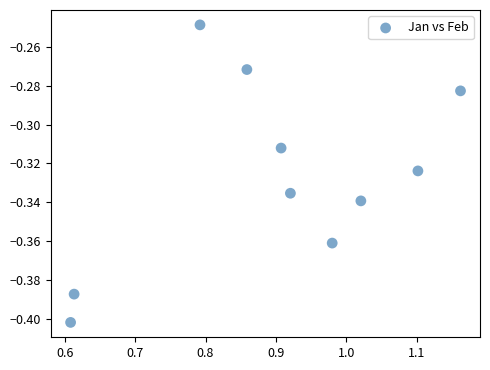

What is the average X value?

0.9